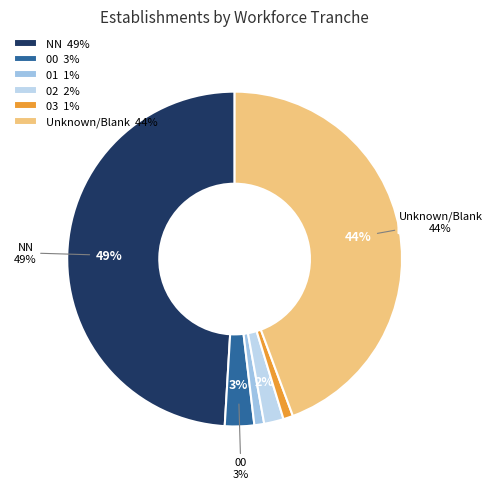

The 03 slice represents 1% of the pie. True or false?

True